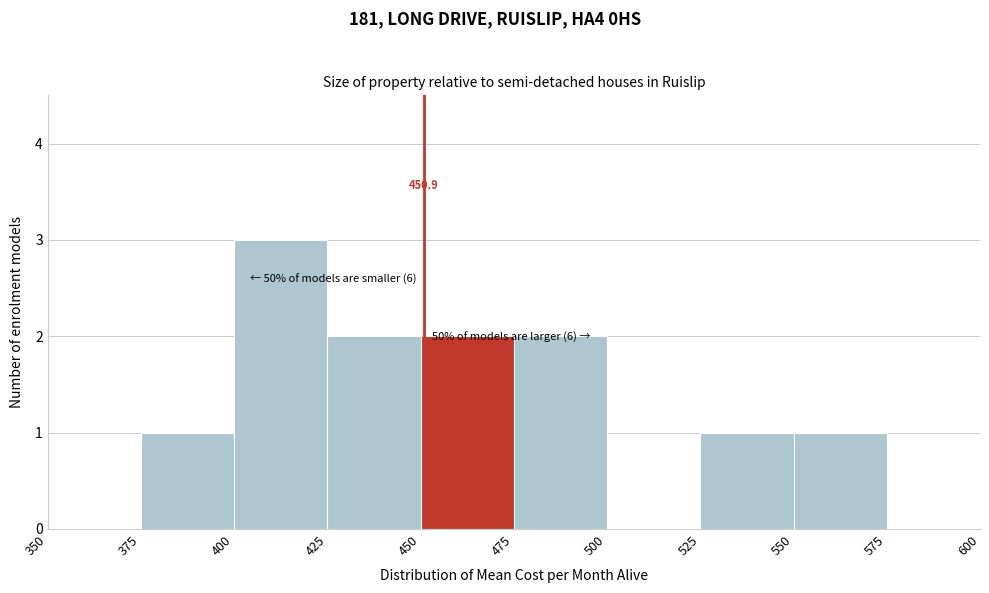

Over which range of the x-axis is the bar tallest?

400 to 425